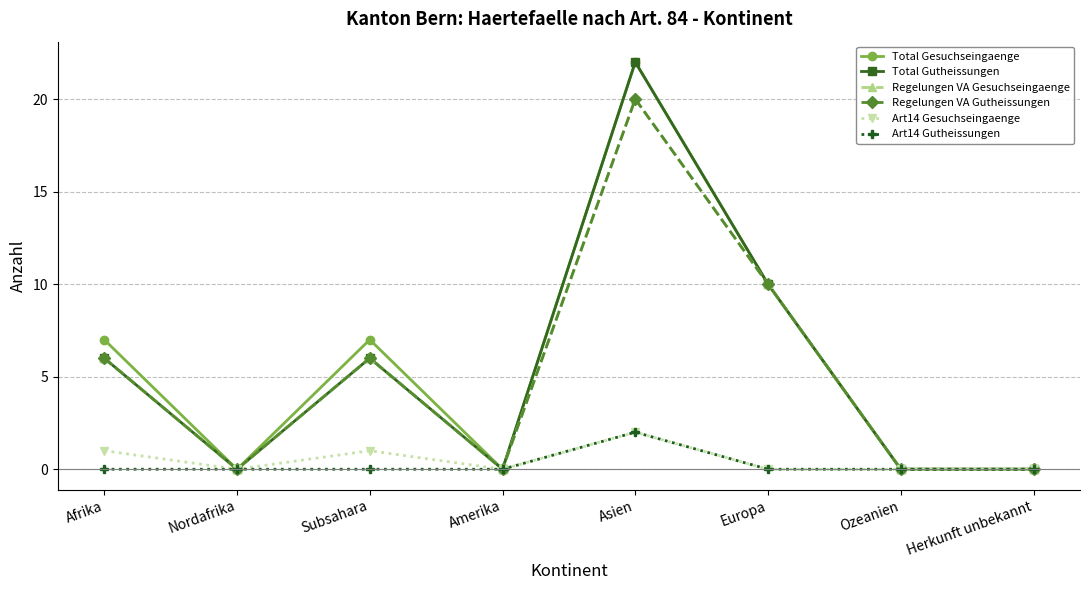

True or false: Total Gutheissungen and Total Gesuchseingaenge cross at least once.

False